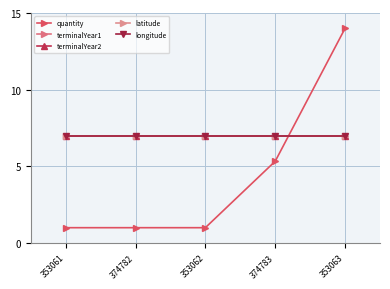

What is the spread (max minus min) of values at 374782?

6.0